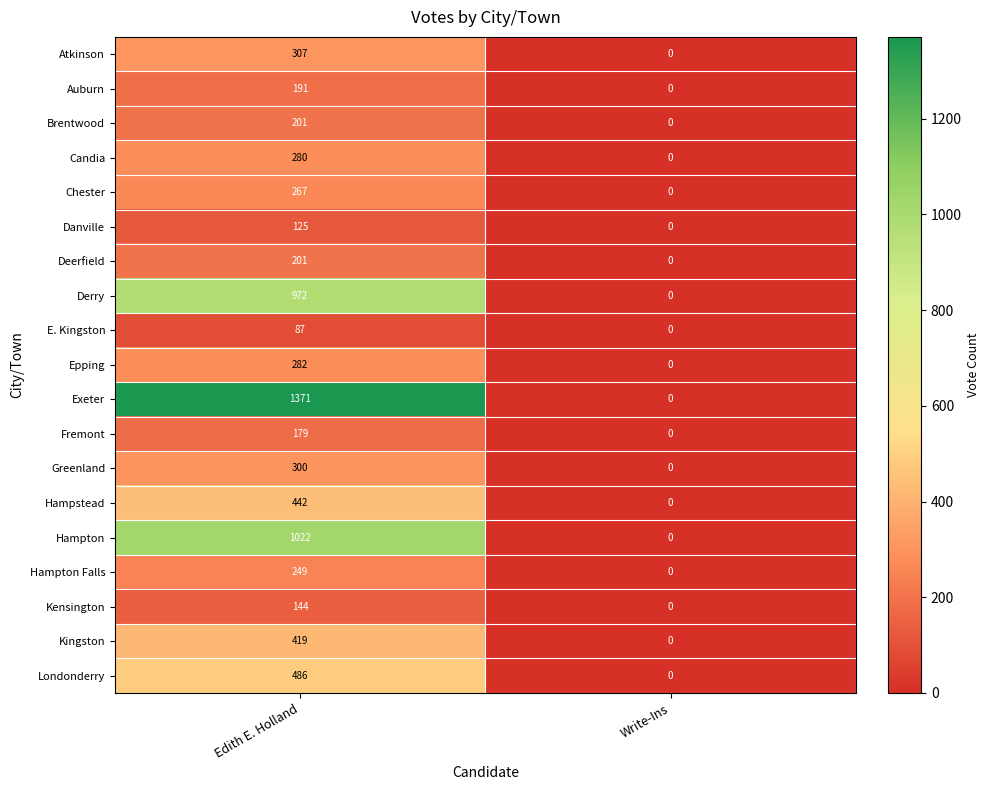

At which category does the chart reach its minimum across all series?

Write-Ins